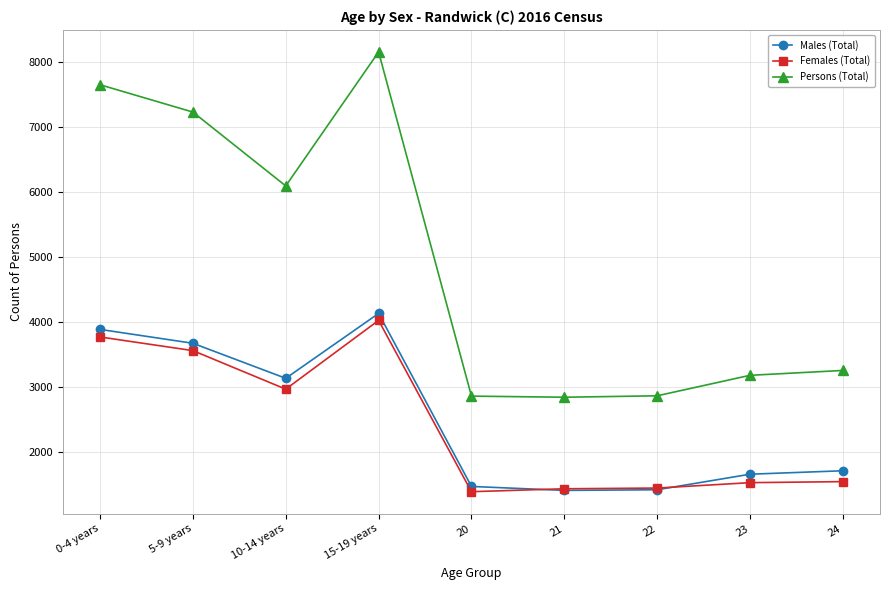

True or false: Persons (Total) and Males (Total) cross at least once.

False